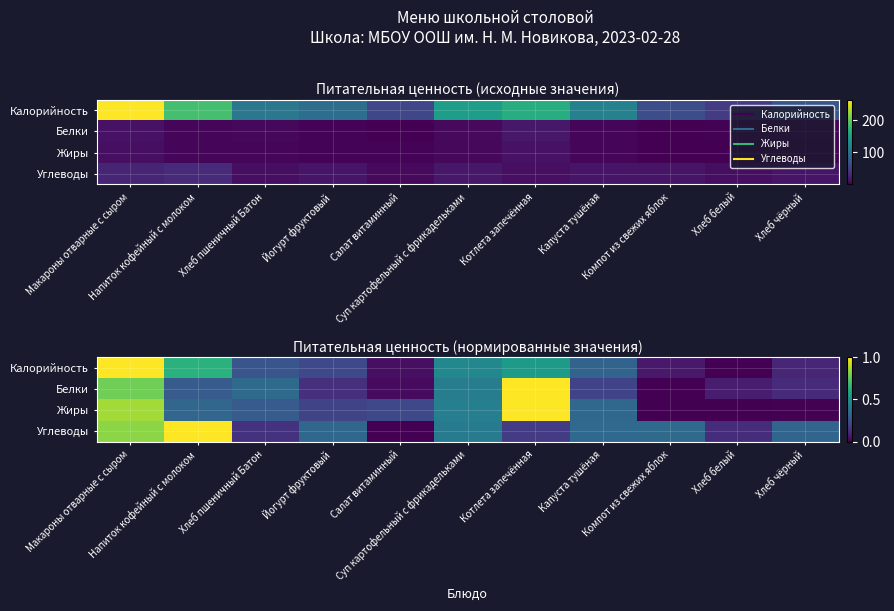

True or false: Углеводы has a value of 0.1 at Хлеб белый.

True